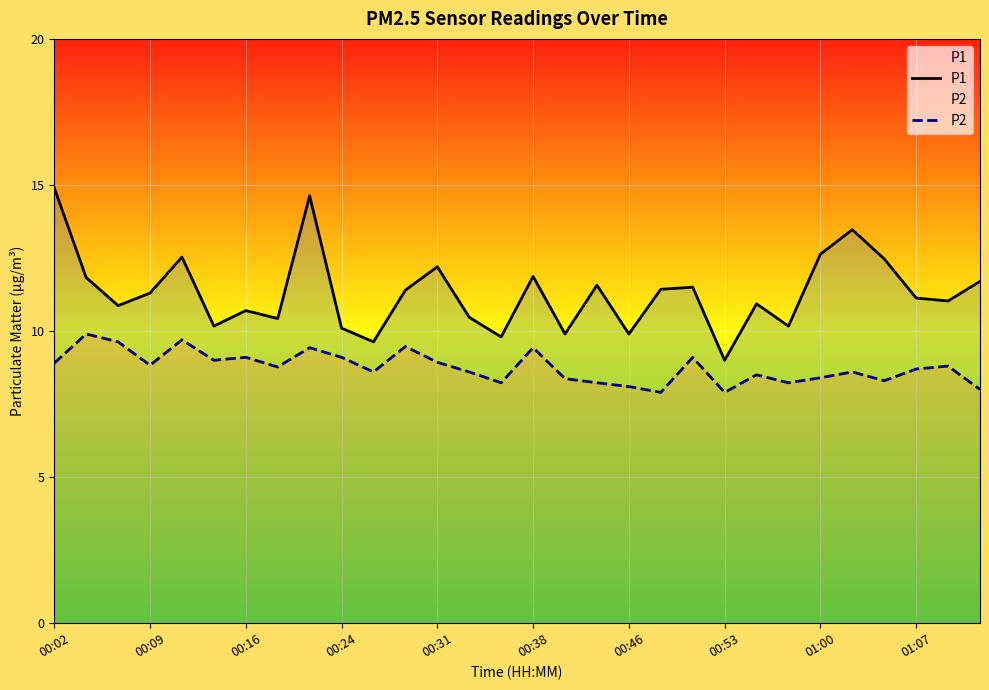

What is the total value across all series at 00:31?

21.1